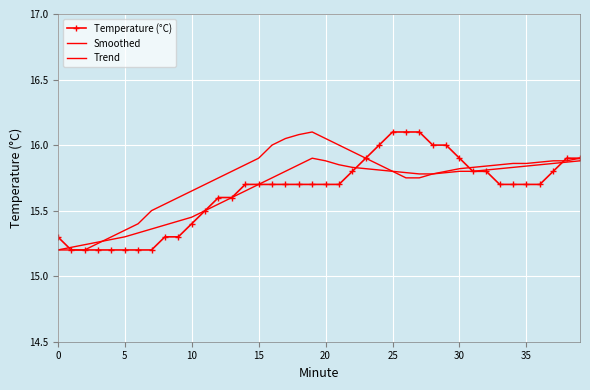

What is the average value of the Trend series?

15.7